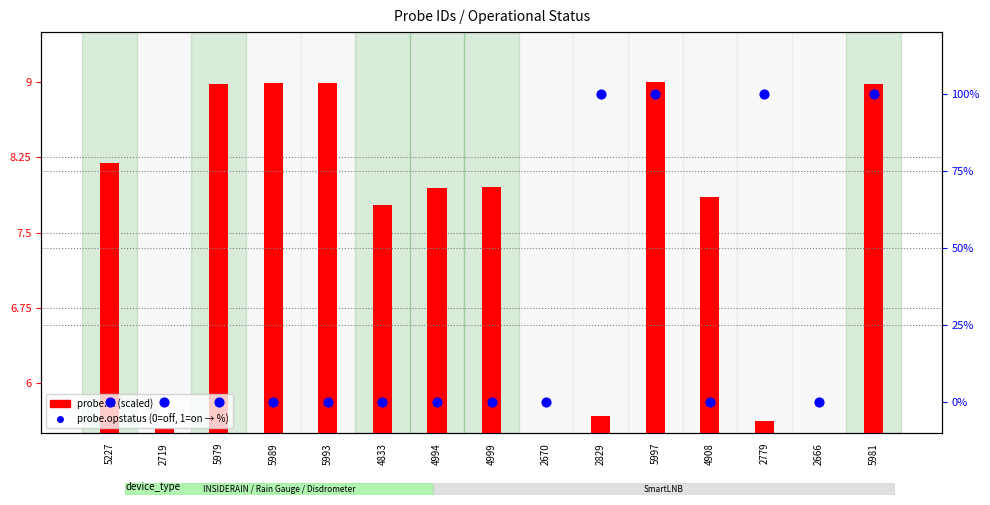

Which series reaches the maximum Y coordinate?

probe.opstatus (%)